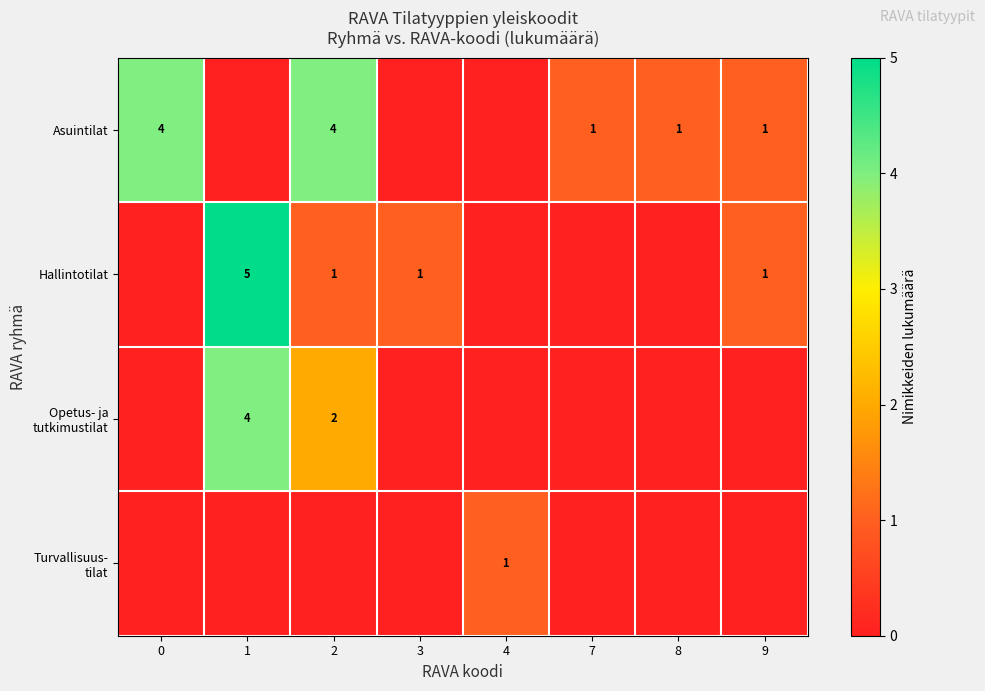

The value of Asuintilat at 7 is 0. True or false?

False